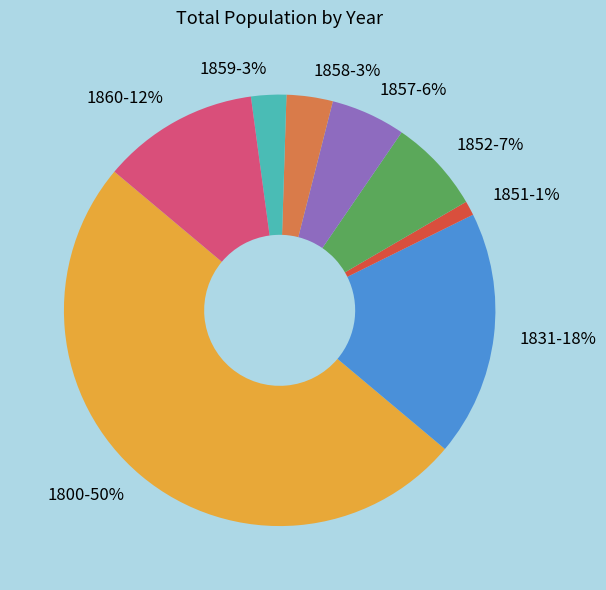

Do 1852 and 1859 together represent more than half of the pie?

No